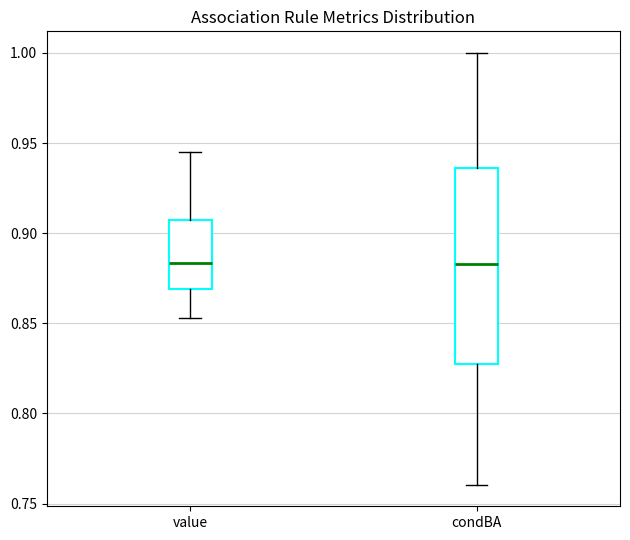

Reading left to right, transcribe this box plot: for each box, give where its median line is, the range the box spans, and where its two whiskers end, as read against the y-axis. The values are not printed on the chart, so give them approximately, as read against the axis.

value: median 0.885, box 0.870 to 0.905, whiskers 0.855 to 0.945
condBA: median 0.885, box 0.825 to 0.935, whiskers 0.760 to 1.000